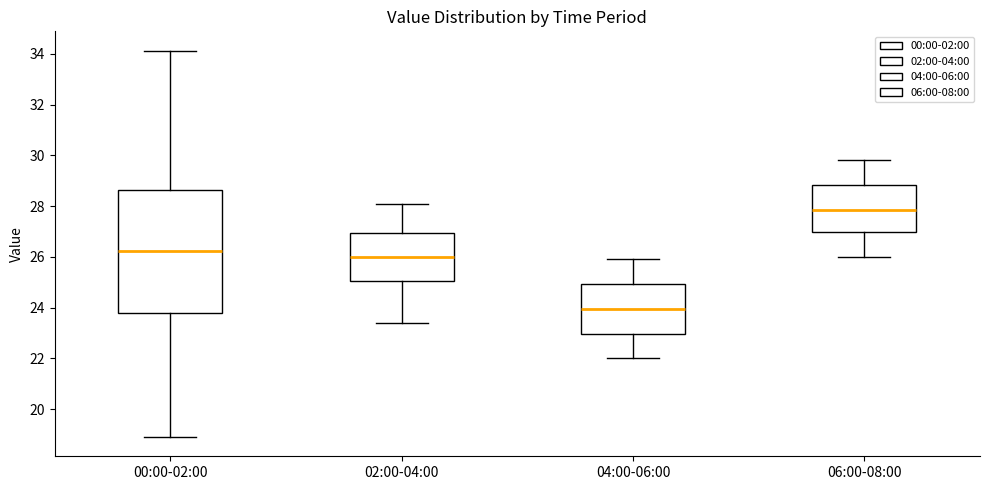

Where is the upper edge of the box for 00:00-02:00 on the y-axis? The values are not printed on the chart, so give them approximately, as read against the axis.

28.6